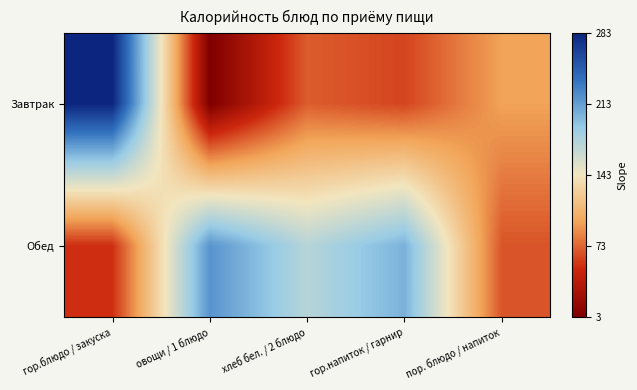

What is the spread (max minus min) of values at хлеб бел. / 2 блюдо?

104